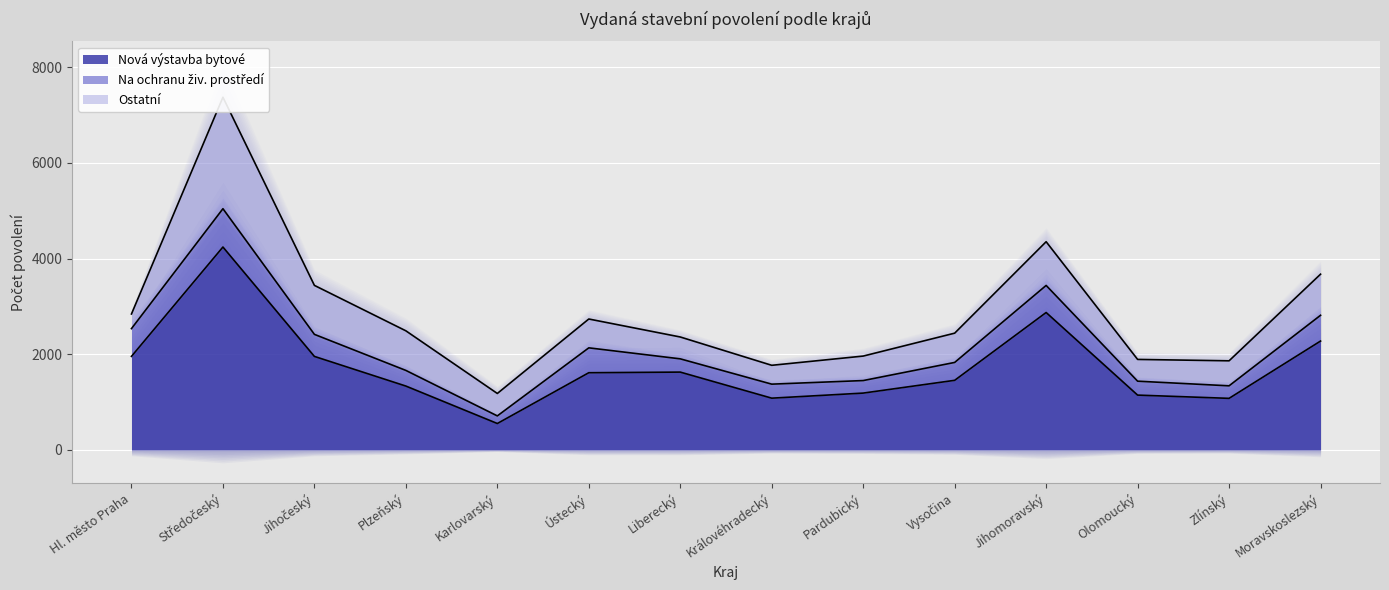

What is the sum of all Nová výstavba bytové values?

24351